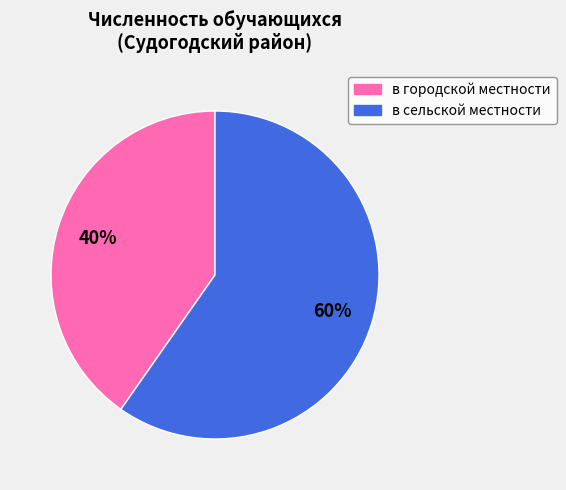

How many slices are in this pie chart?

2